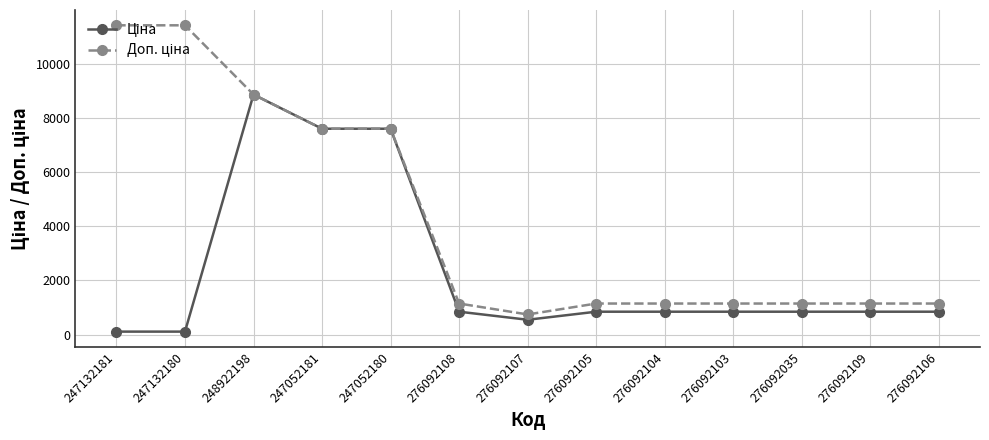

What is the maximum value shown in the chart?

11410.0